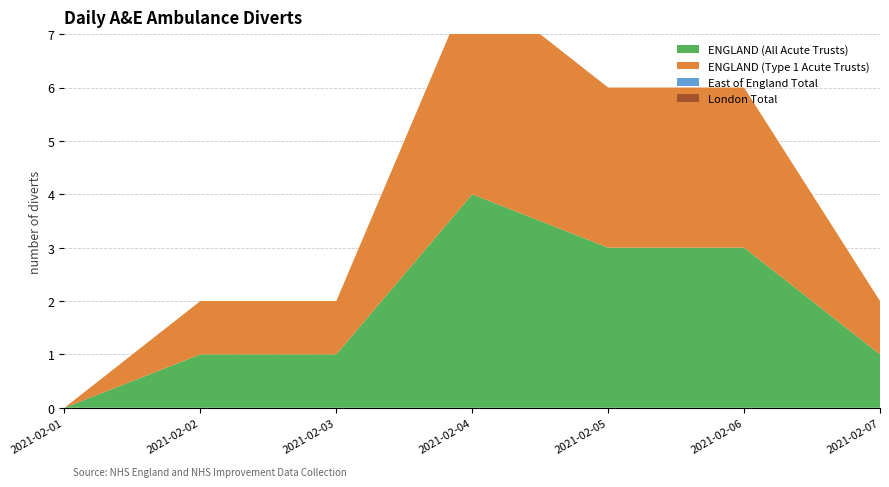

Reading right to left, what are all the values shown in this chart?

ENGLAND (All Acute Trusts): 1	3	3	4	1	1	0
ENGLAND (Type 1 Acute Trusts): 1	3	3	4	1	1	0
East of England Total: 0	0	0	0	0	0	0
London Total: 0	0	0	0	0	0	0